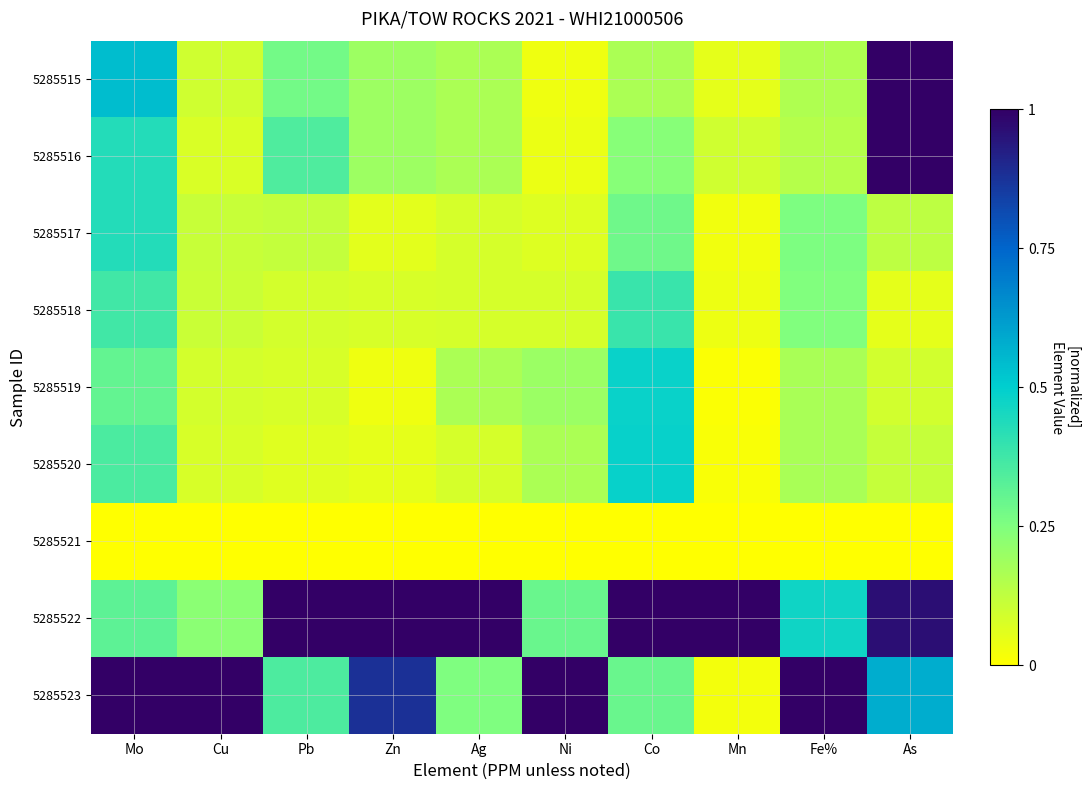

At Pb, list the series in order from smallest to largest.

5285521, 5285520, 5285519, 5285518, 5285517, 5285515, 5285516, 5285523, 5285522